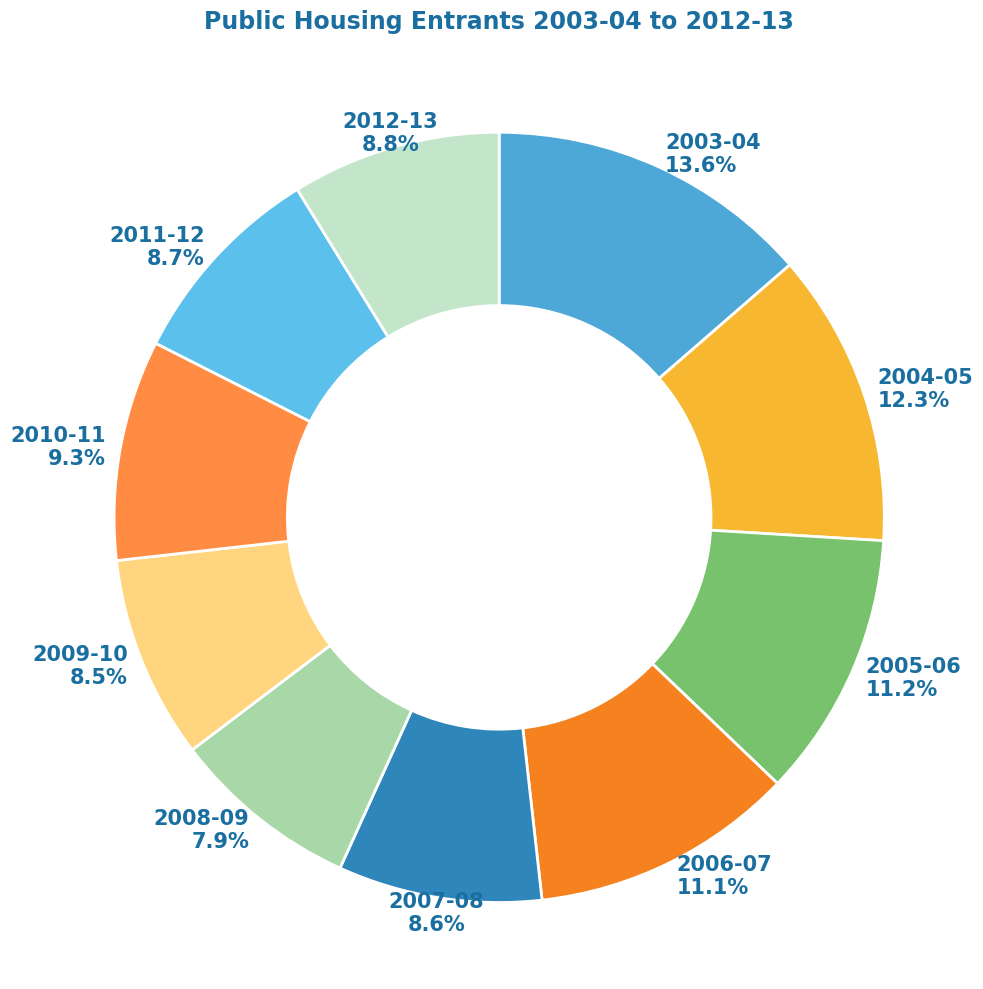

True or false: 2010-11 accounts for 17% of the total.

False